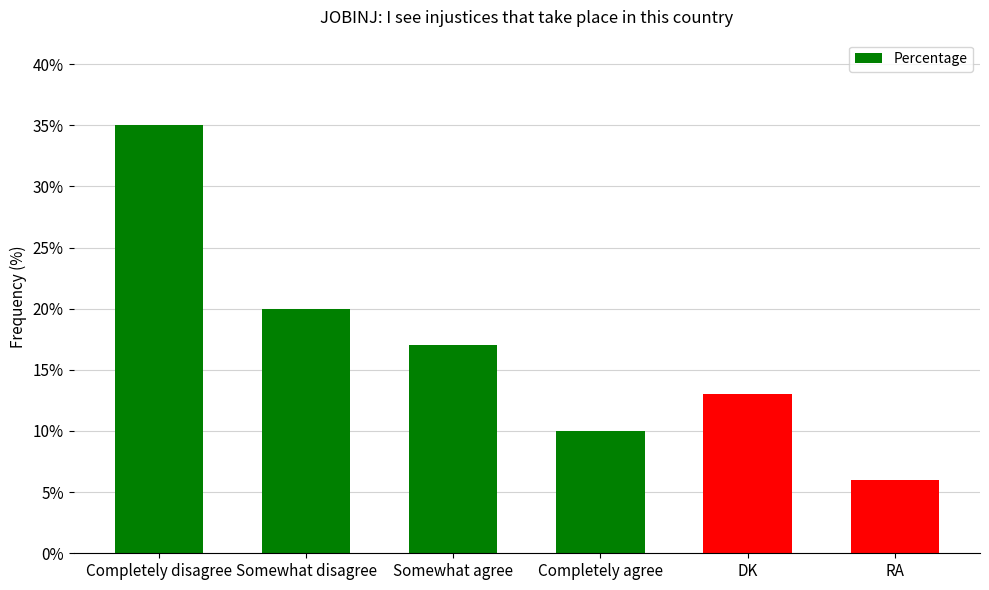

Between Completely agree and Somewhat disagree, which is larger?

Somewhat disagree